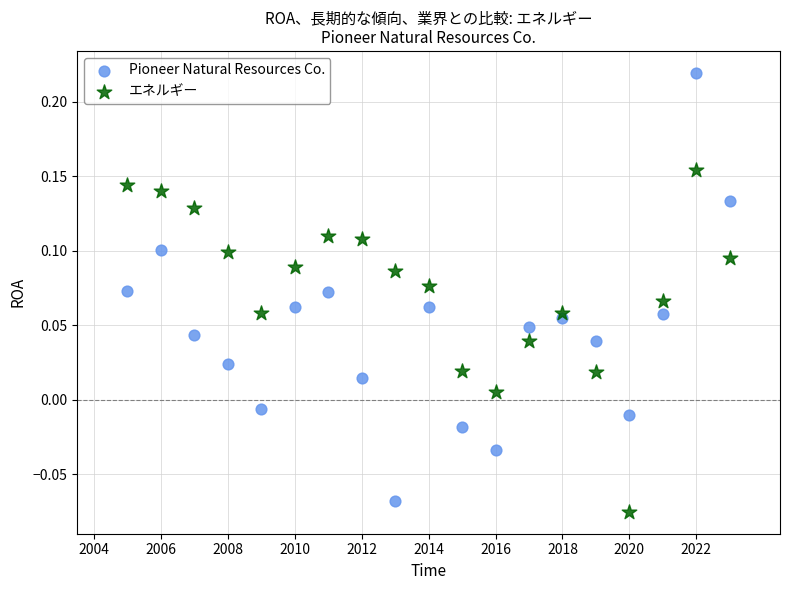

What is the X range (max minus min) for the scatter plot?

18.0